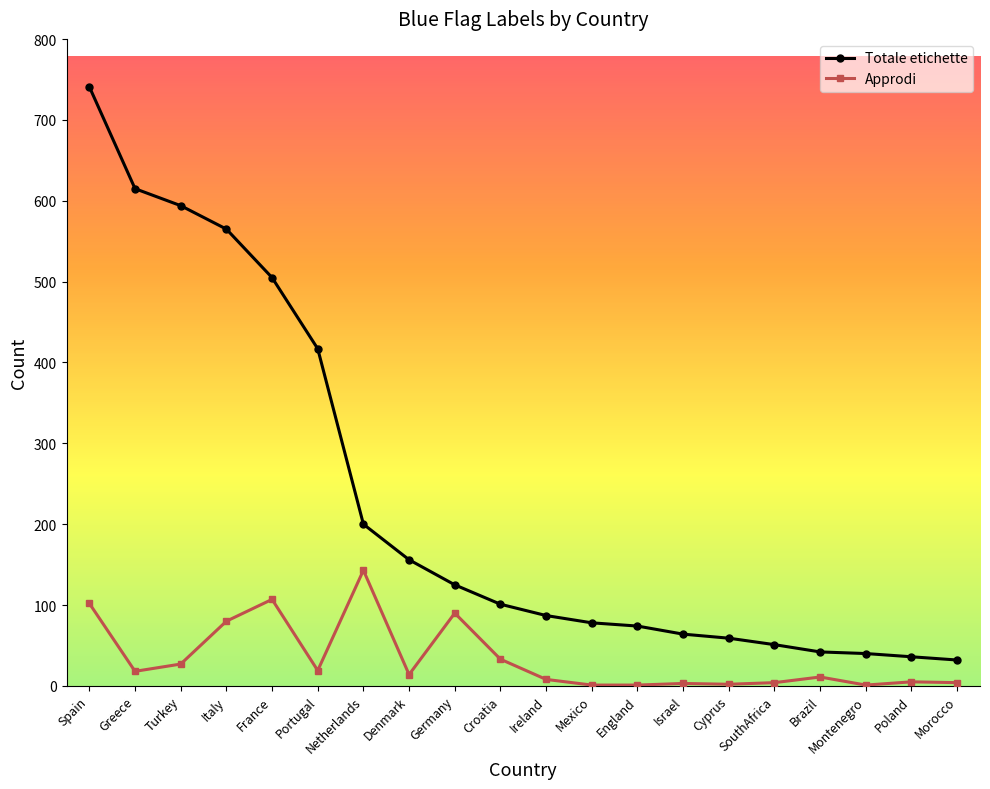

What position from the right is Germany?

12